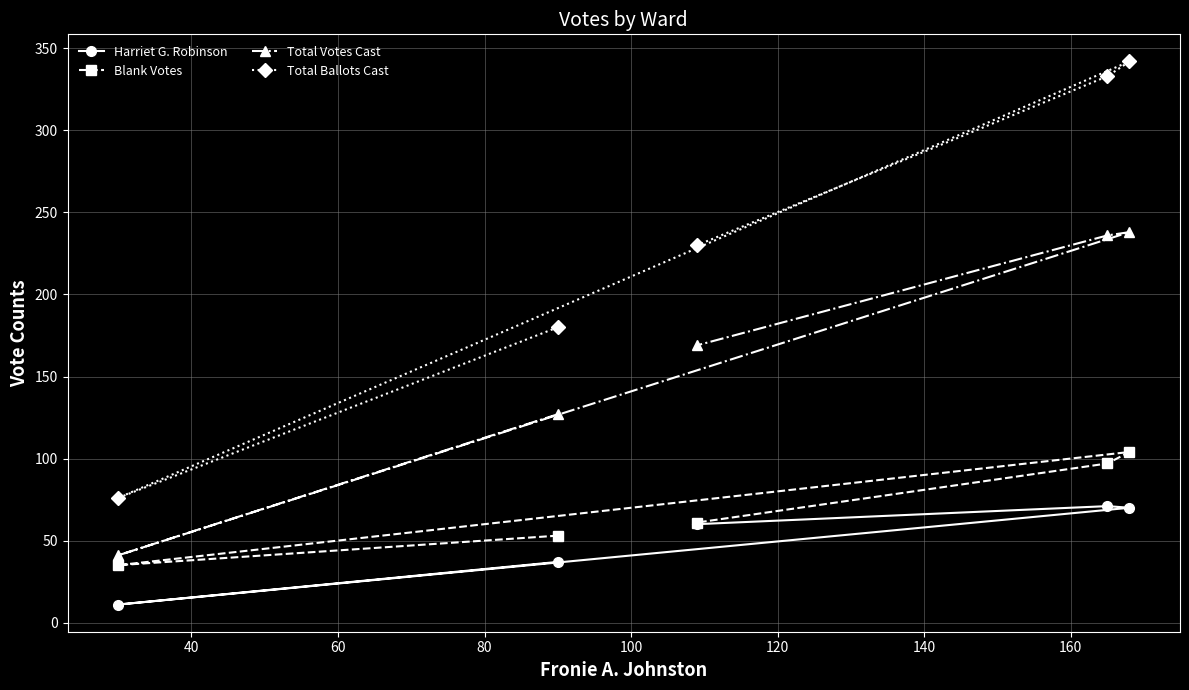

In Harriet G. Robinson, how many points are higher than both neighbors (excluding endpoints)?

1